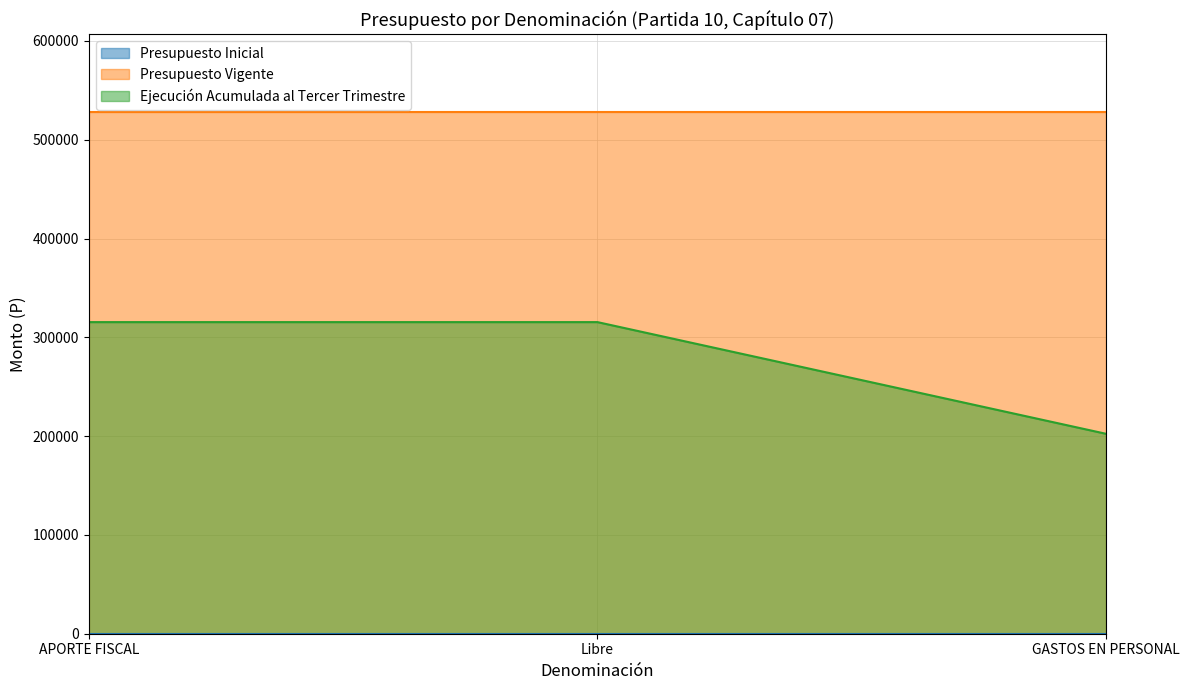

Which series has the largest total across all categories?

Presupuesto Vigente